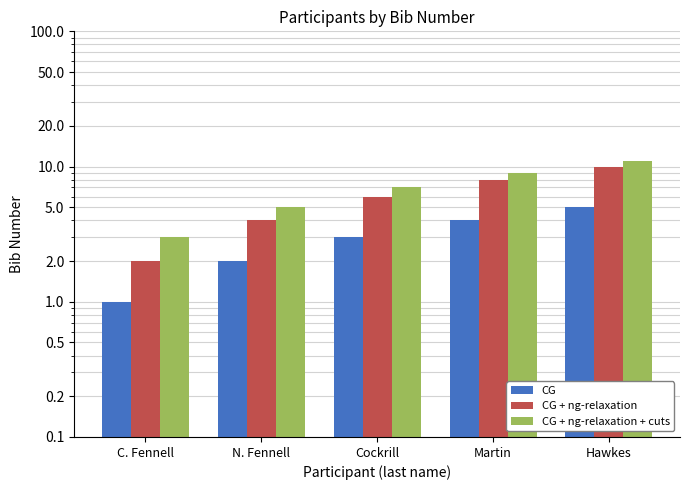

What is the sum of all CG + ng-relaxation + cuts values?

35